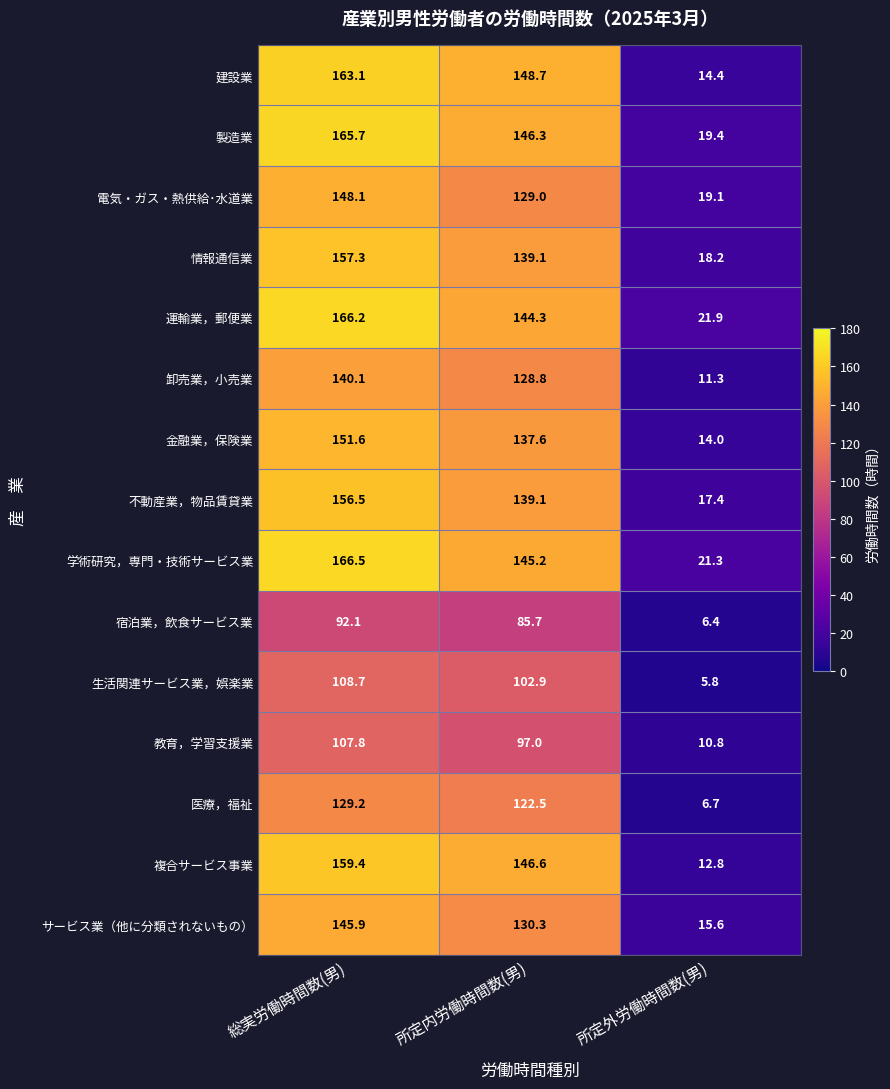

How many categories are shown in the chart?

3